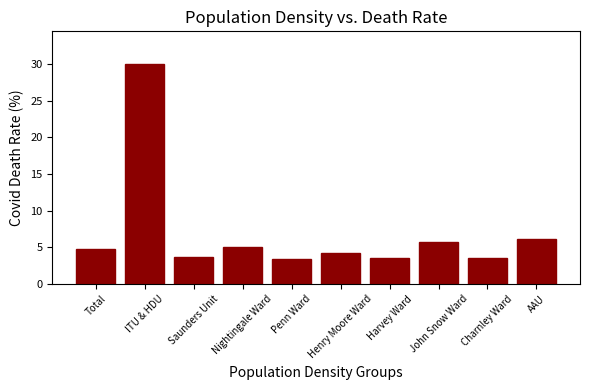

What is the smallest value displayed?

3.4